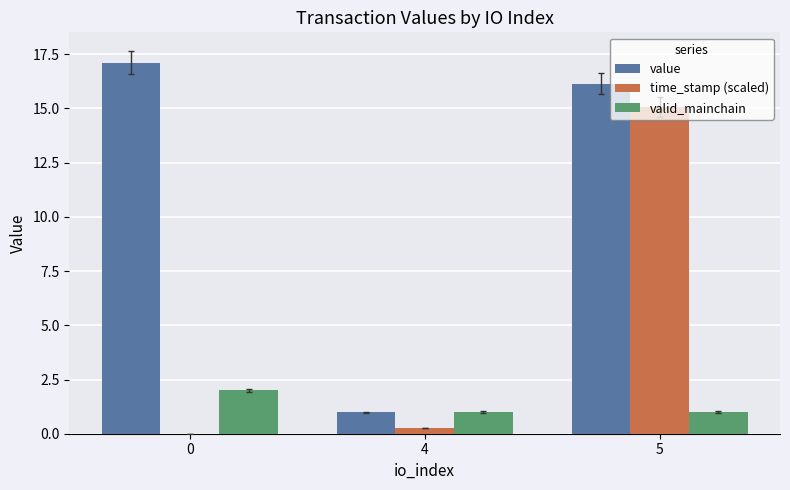

Is the value of value at 5 greater than the value of valid_mainchain at 5?

Yes